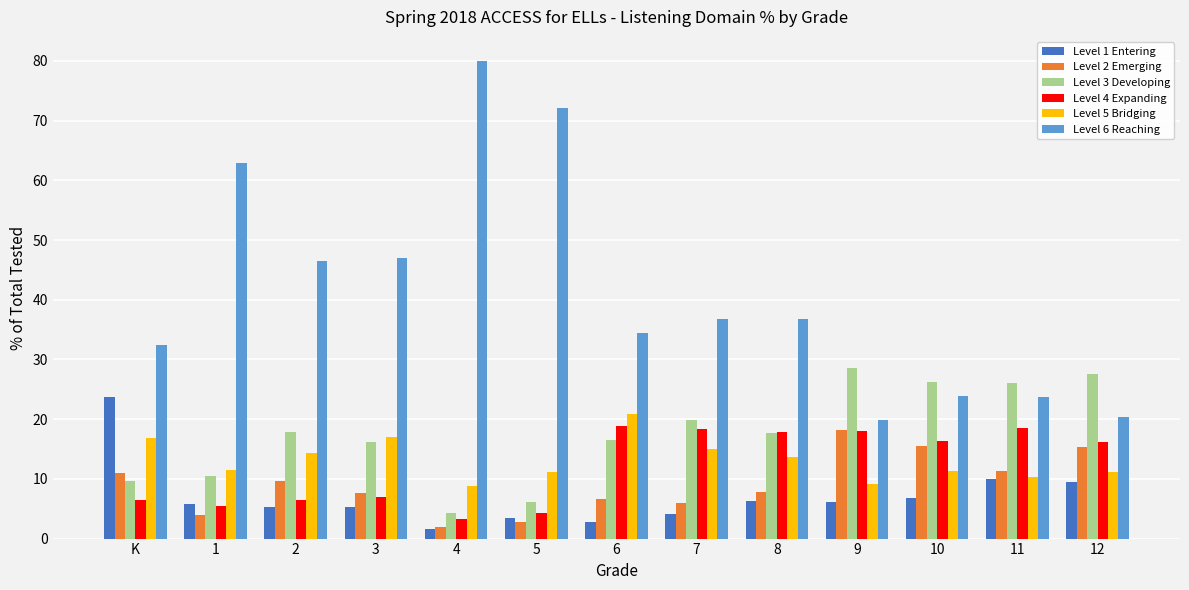

At 10, list the series in order from smallest to largest.

Level 1 Entering, Level 5 Bridging, Level 2 Emerging, Level 4 Expanding, Level 6 Reaching, Level 3 Developing